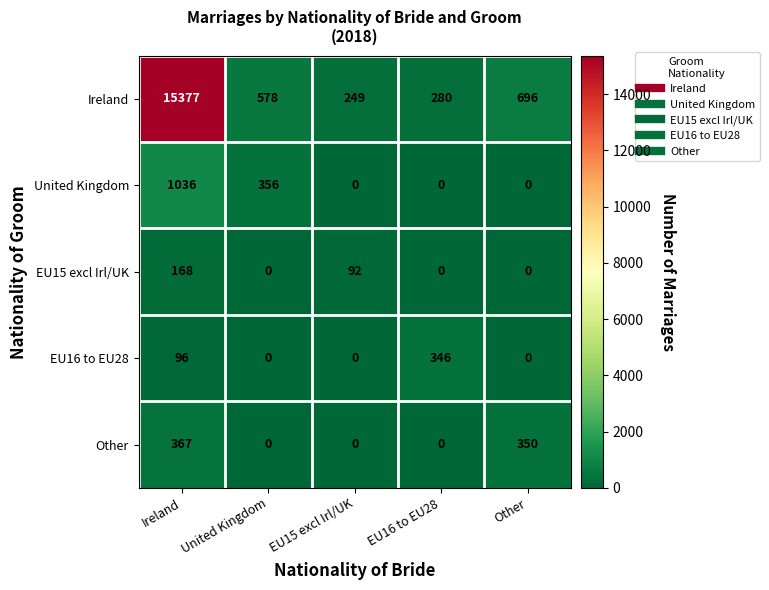

List the series in order of their peak value, highest first.

Ireland, United Kingdom, Other, EU16 to EU28, EU15 excl Irl/UK